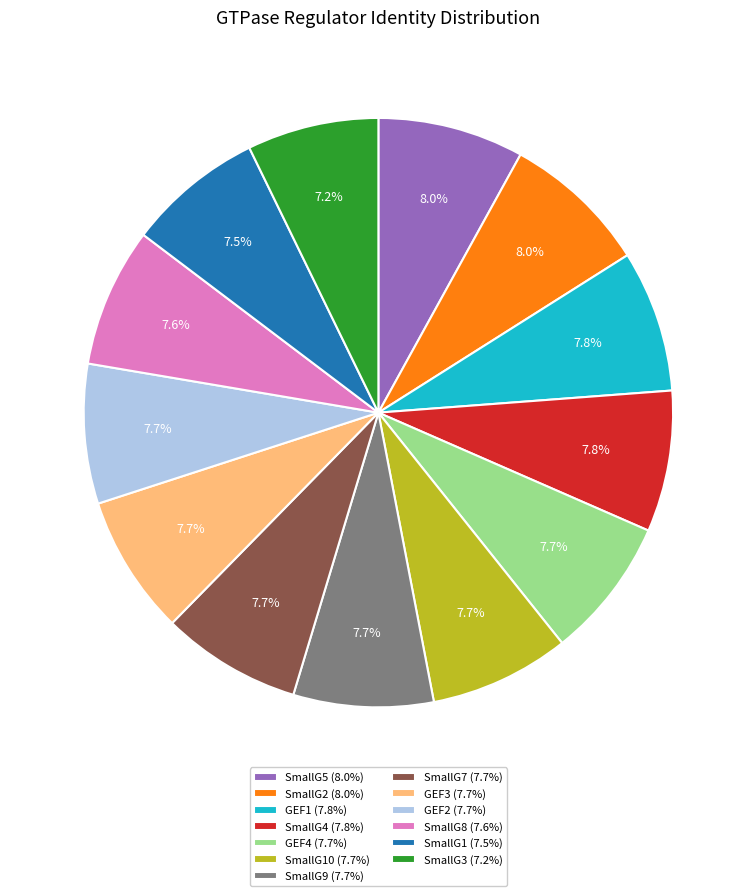

What percentage is NOT represented by SmallG5 (8.0%)?

92.0%